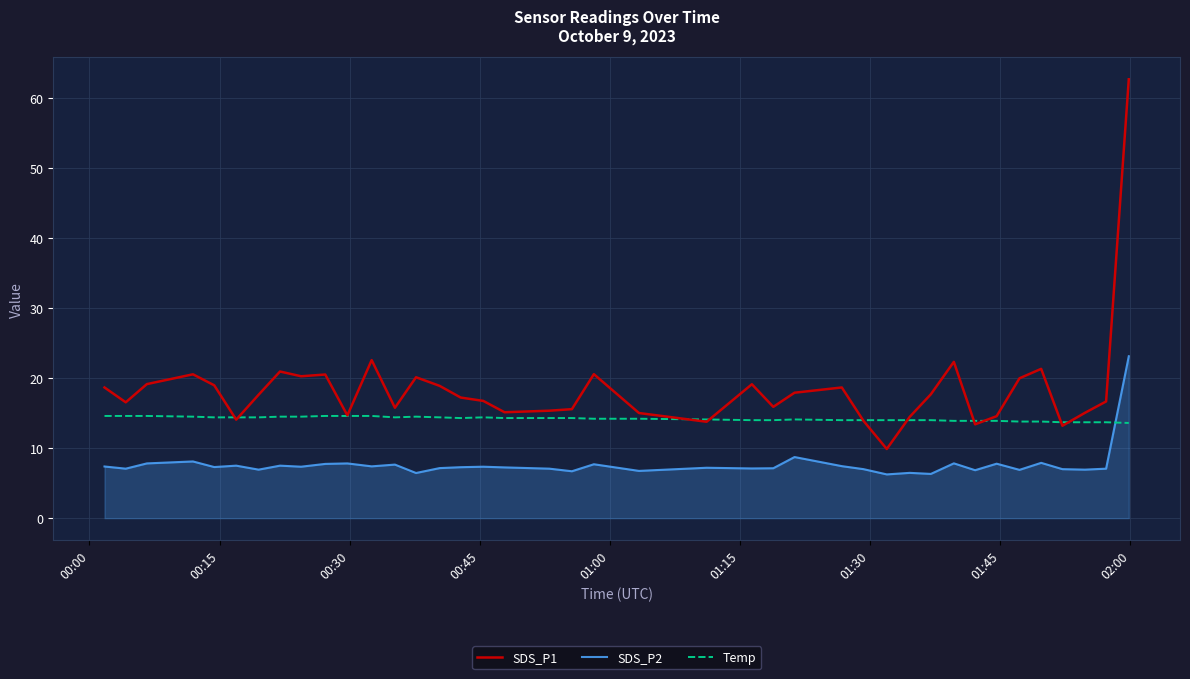

Rank the series by their average value, from lowest to highest.

SDS_P2, Temp, SDS_P1